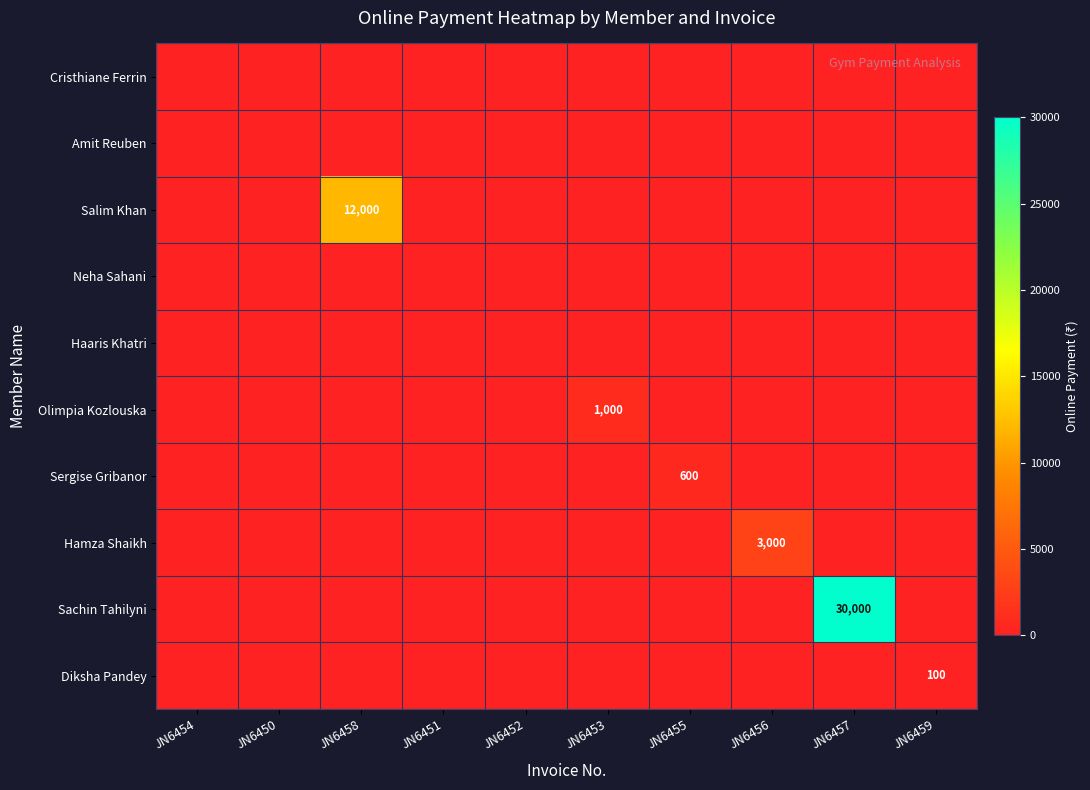

Rank the series by their maximum value, from highest to lowest.

Sachin Tahilyni, Salim Khan, Hamza Shaikh, Olimpia Kozlouska, Sergise Gribanor, Diksha Pandey, Cristhiane Ferrin, Amit Reuben, Neha Sahani, Haaris Khatri